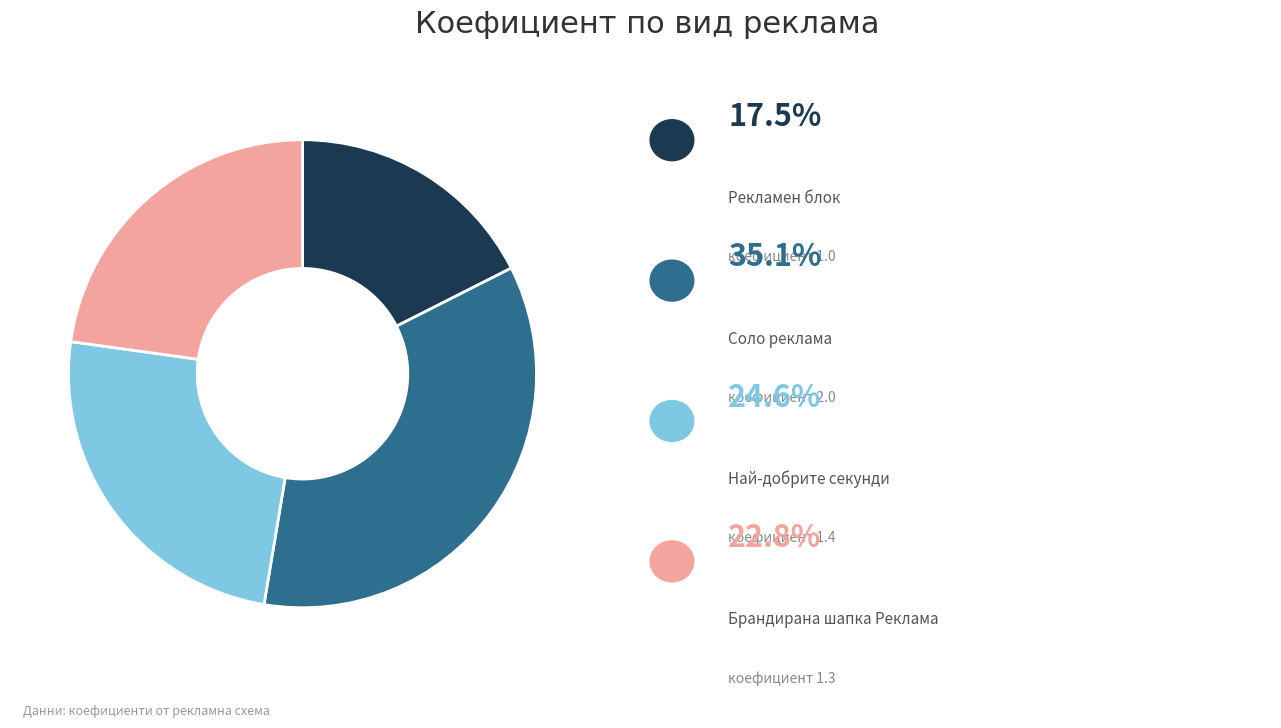

Is there any slice that represents more than half of the pie?

No